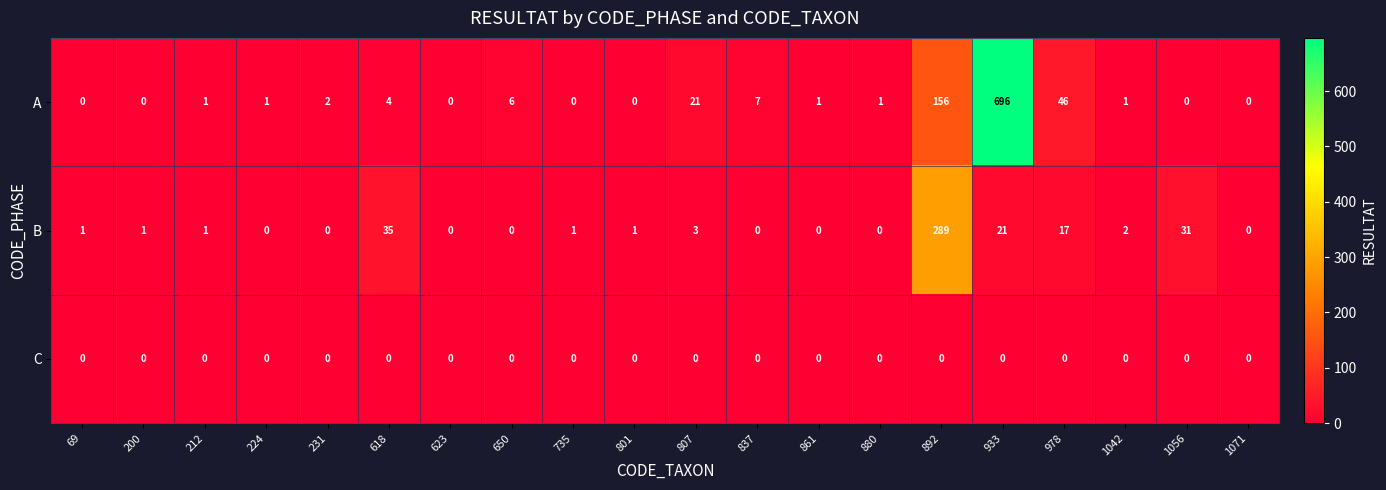

Is the value of C at 807 greater than the value of A at 618?

No